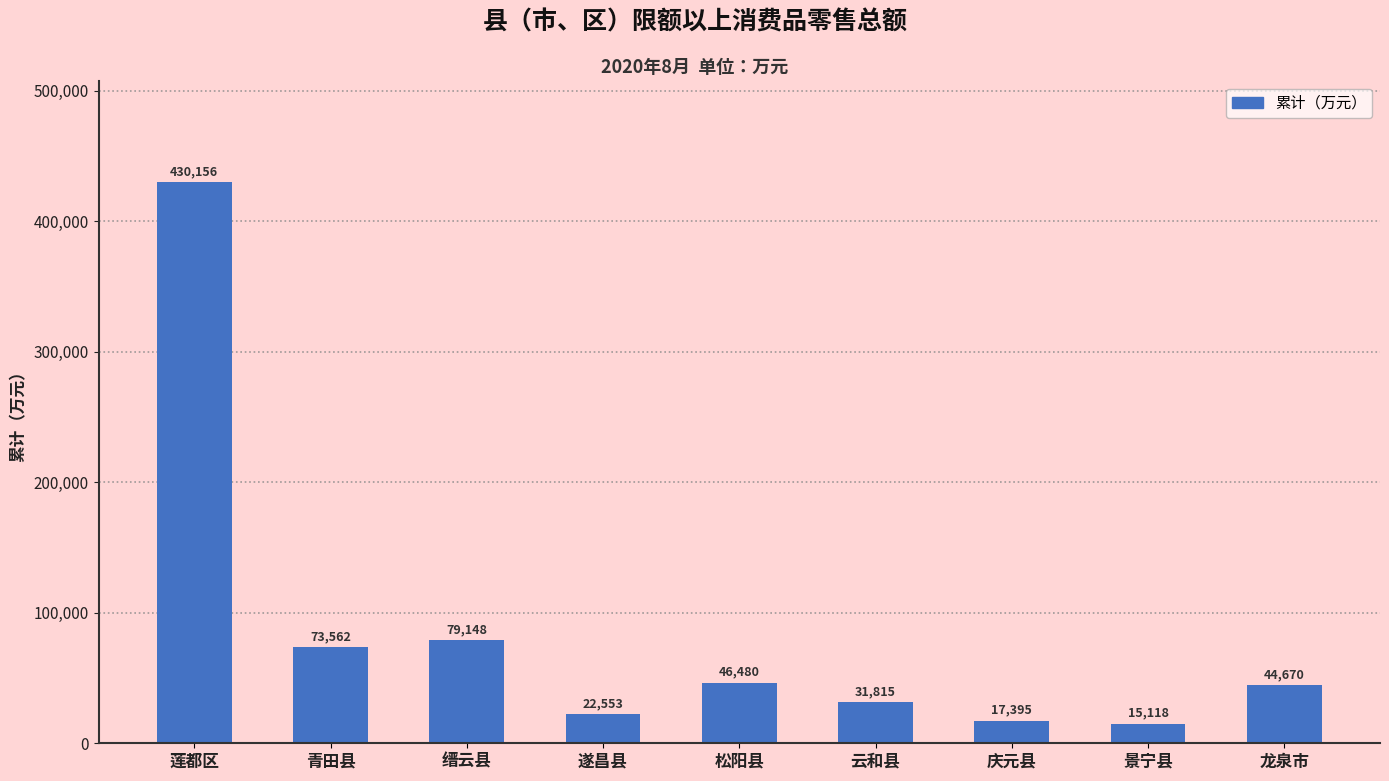

How many values are below 44670?

4